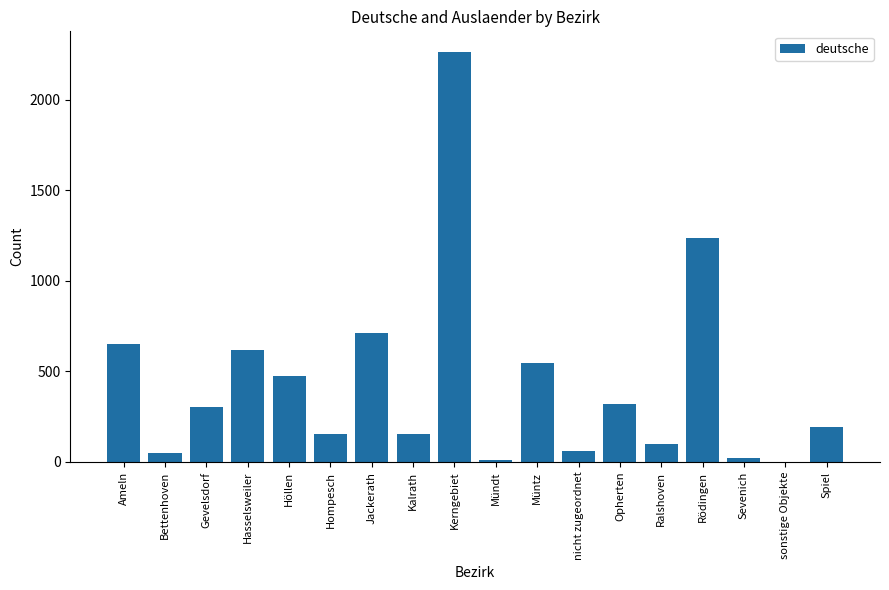

The chart shows a value of 2264 at Kerngebiet. True or false?

True